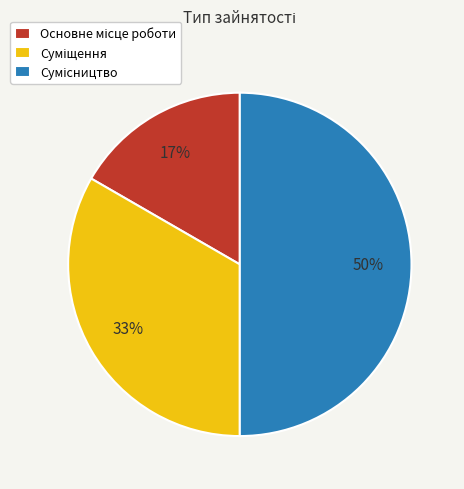

To the nearest percent, what is the difference between the largest and smallest slice percentages?

33%